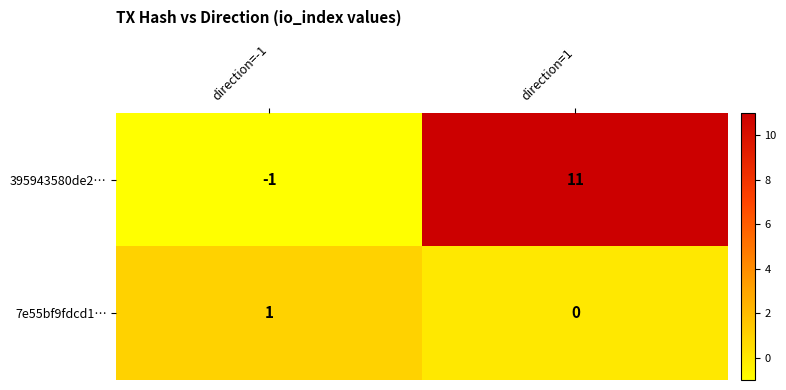

Which series has the largest range (max minus min)?

395943580de2…